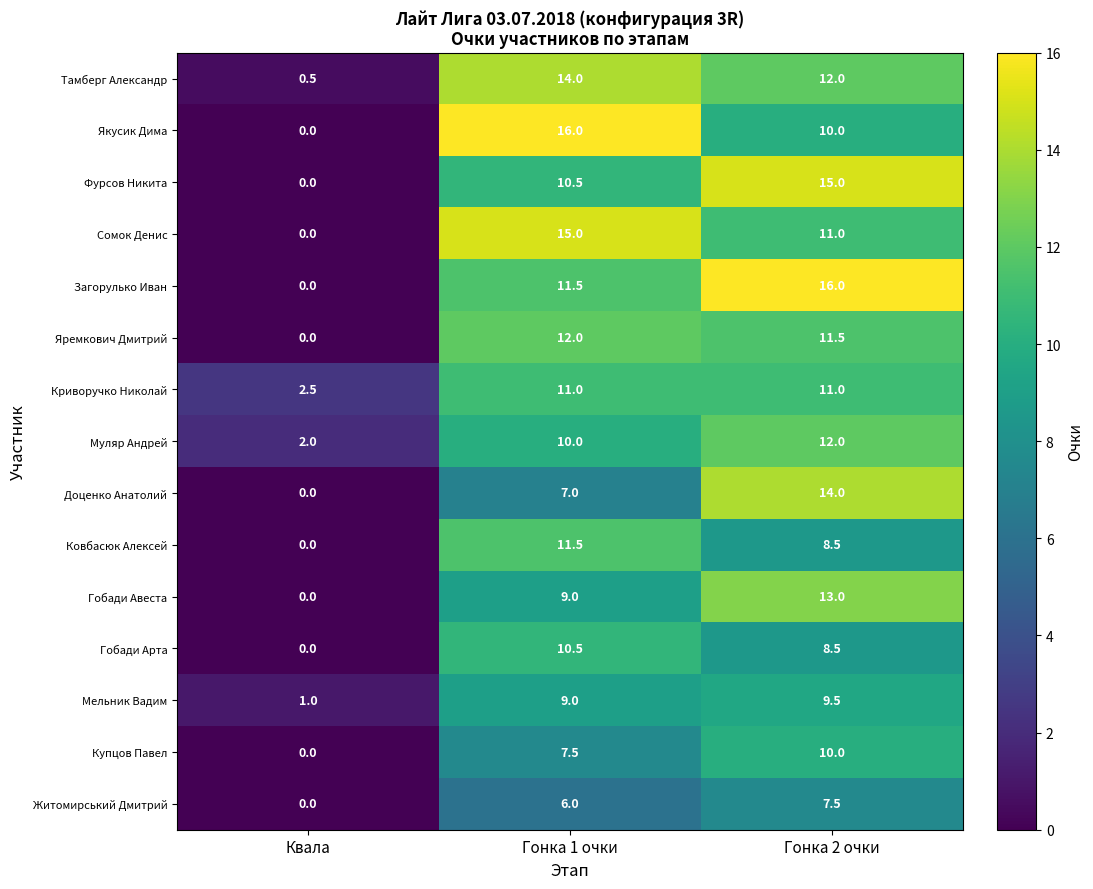

True or false: Гобади Арта has a value of 6.1 at Квала.

False